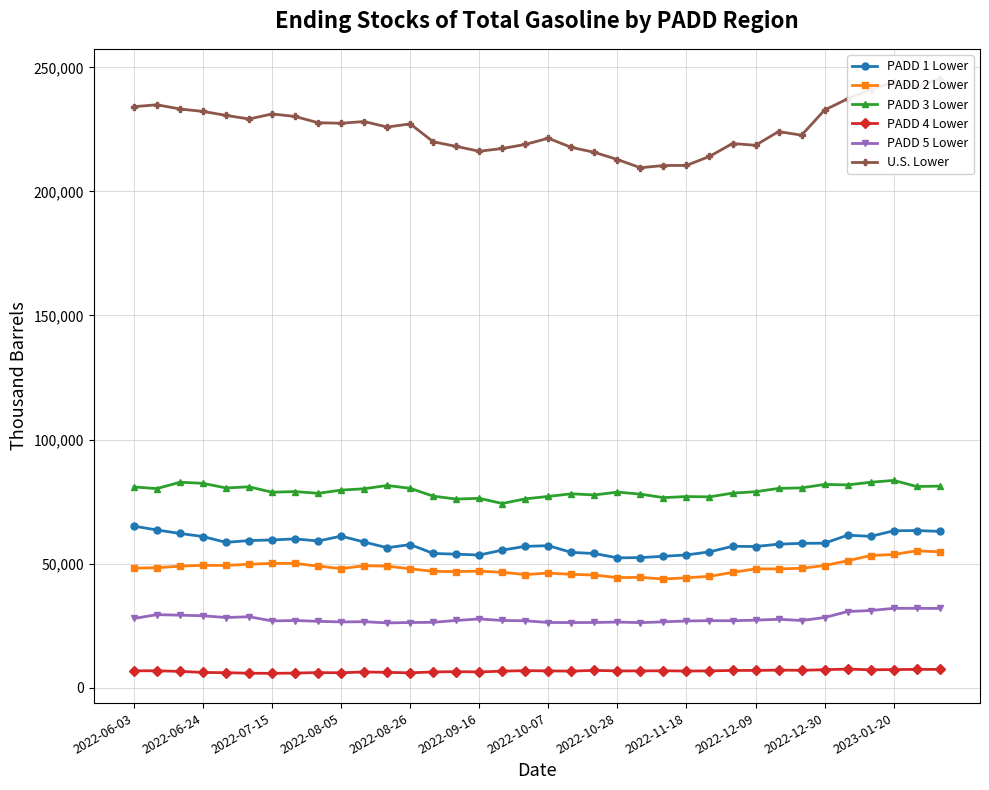

What is the value of the PADD 4 Lower point at the 6th from the left?

5816